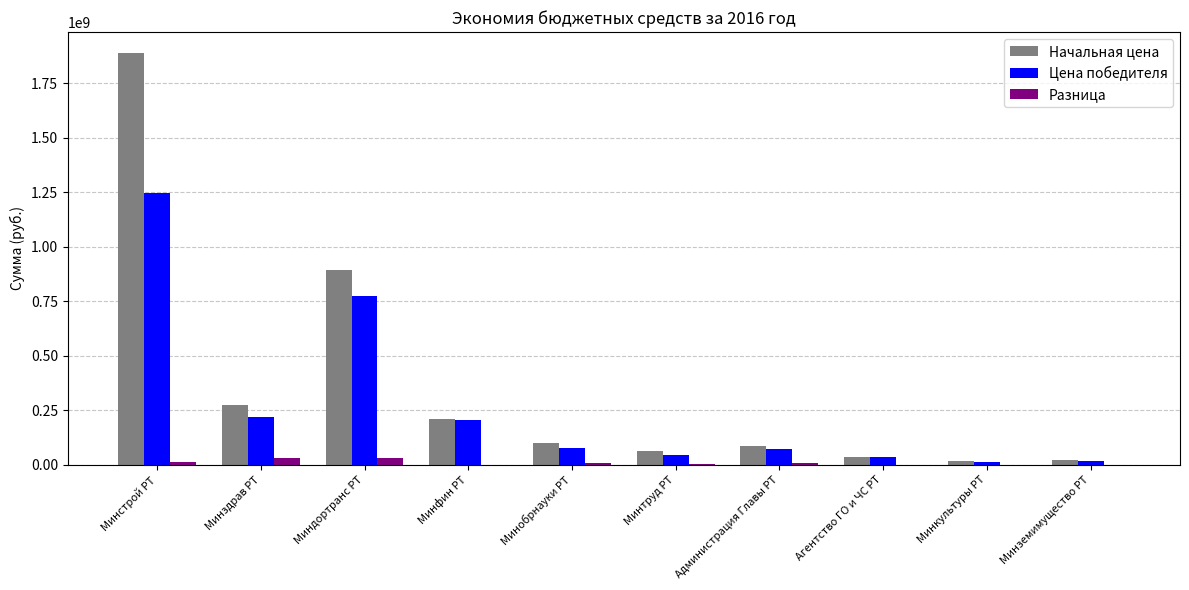

How many groups of bars are there?

10